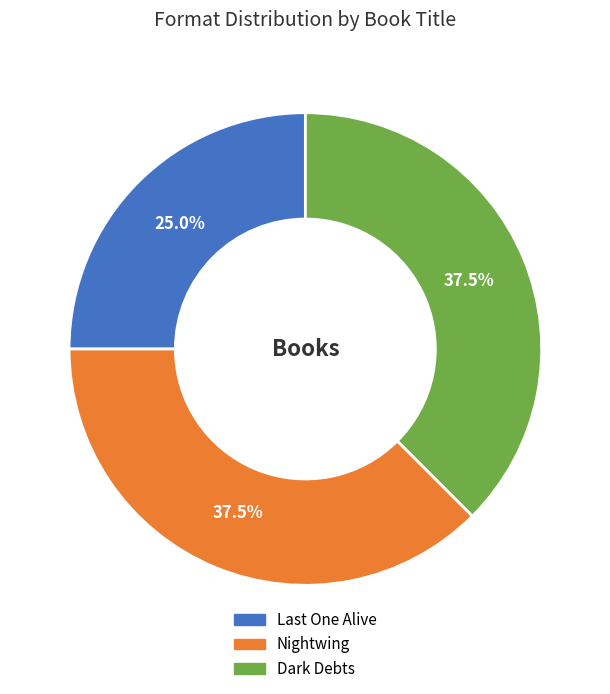

Is Dark Debts the majority of the pie?

No